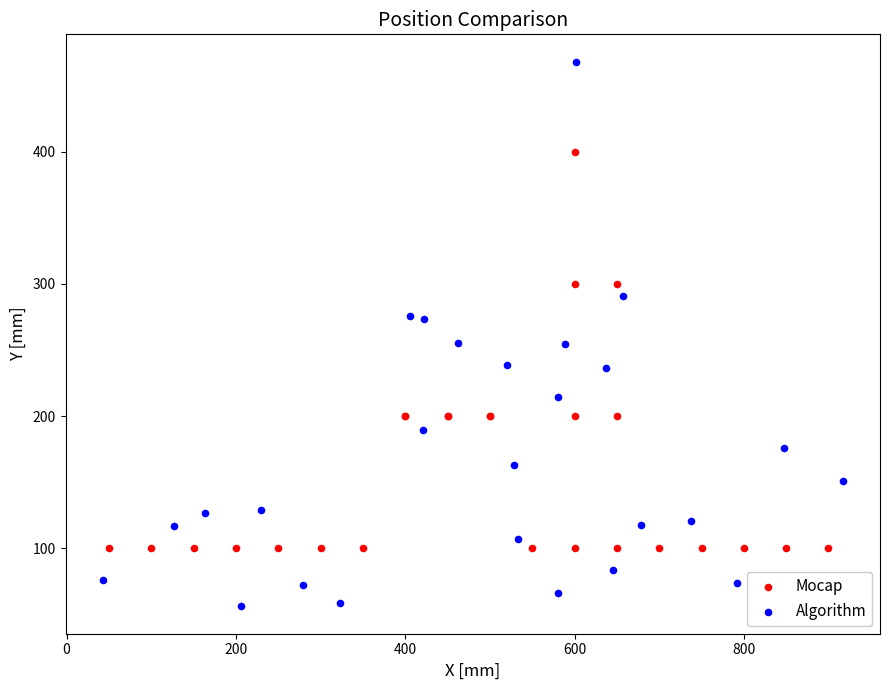

Which series reaches the maximum Y coordinate?

Algorithm